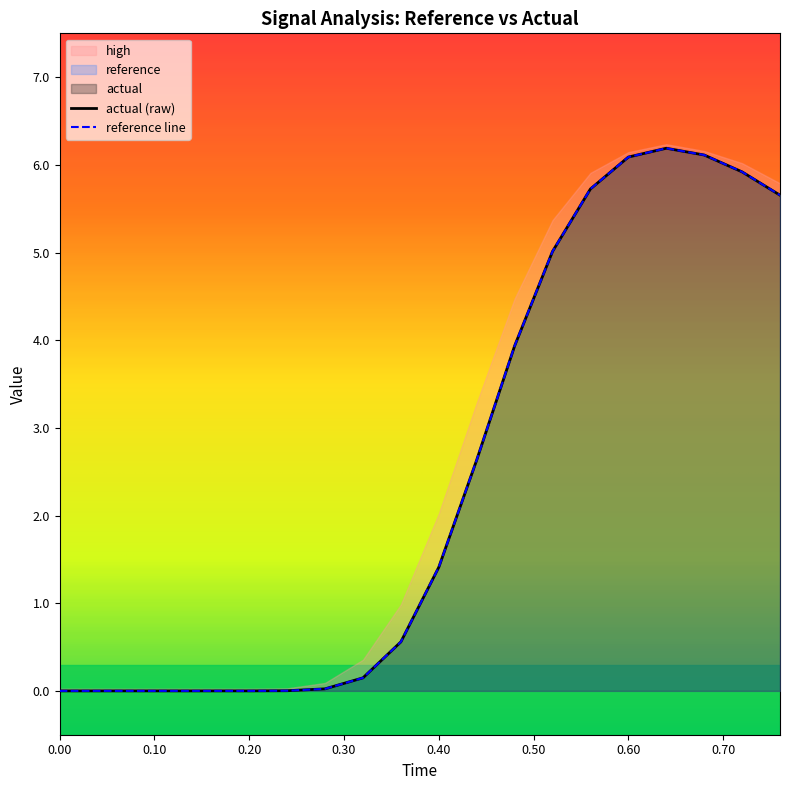

Which series has the largest range (max minus min)?

actual